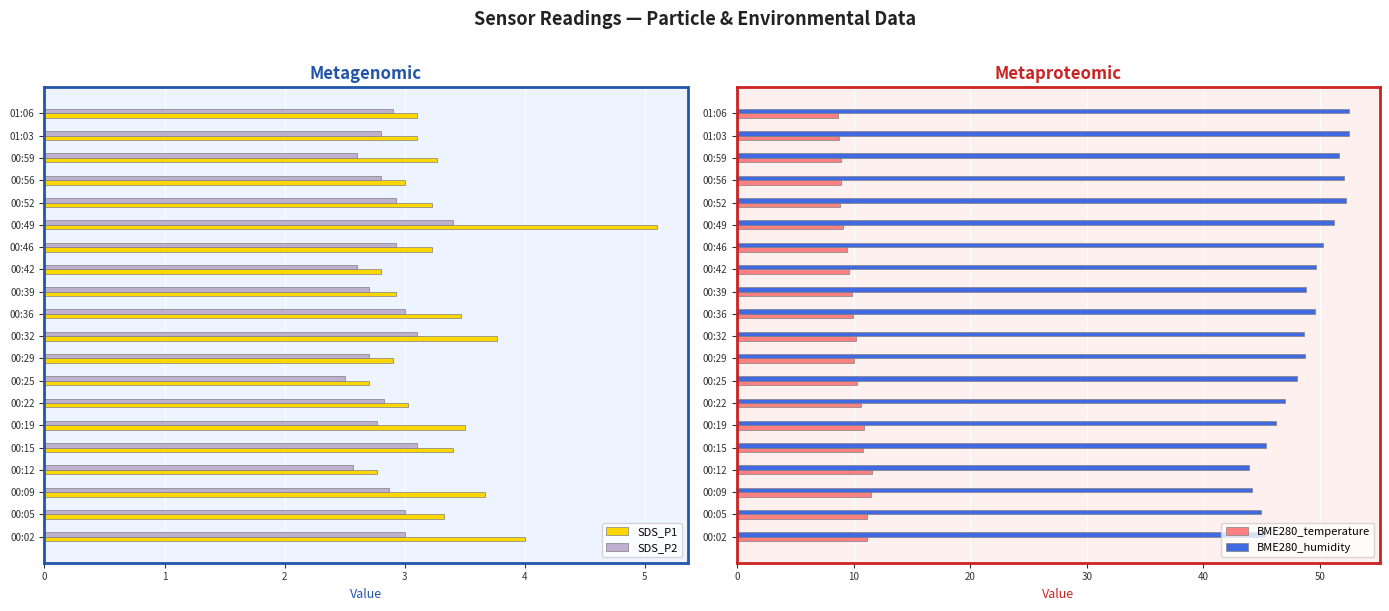

Which series has the largest range (max minus min)?

BME280_humidity